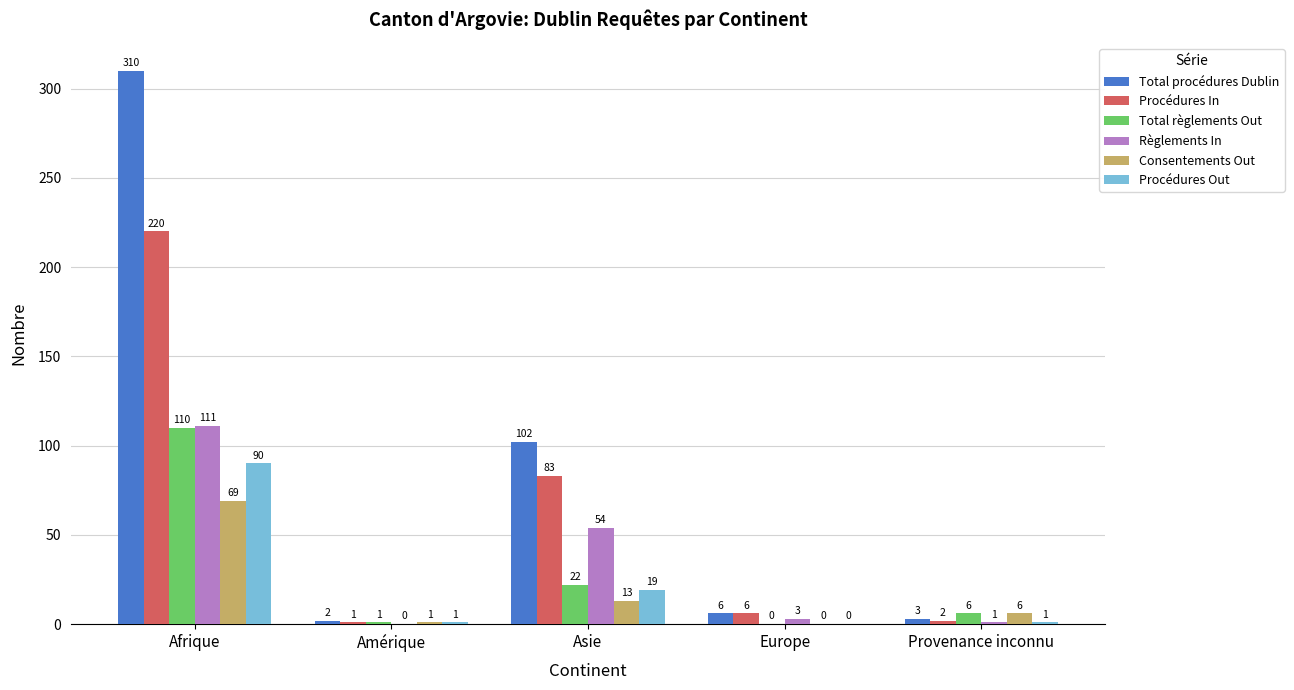

True or false: Procédures In has a value of 114 at Asie.

False